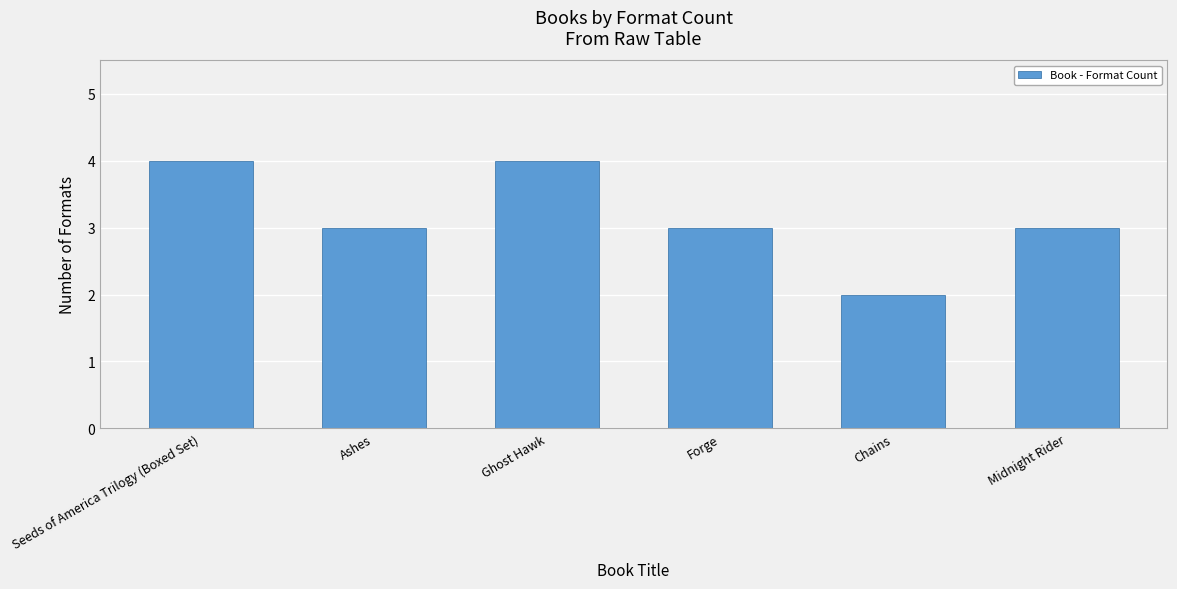

True or false: the data shows 5 at Seeds of America Trilogy (Boxed Set).

False